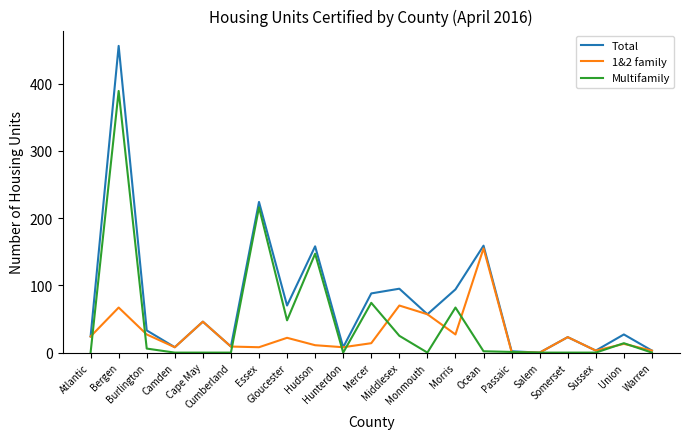

Rank the series by their maximum value, from lowest to highest.

1&2 family, Multifamily, Total